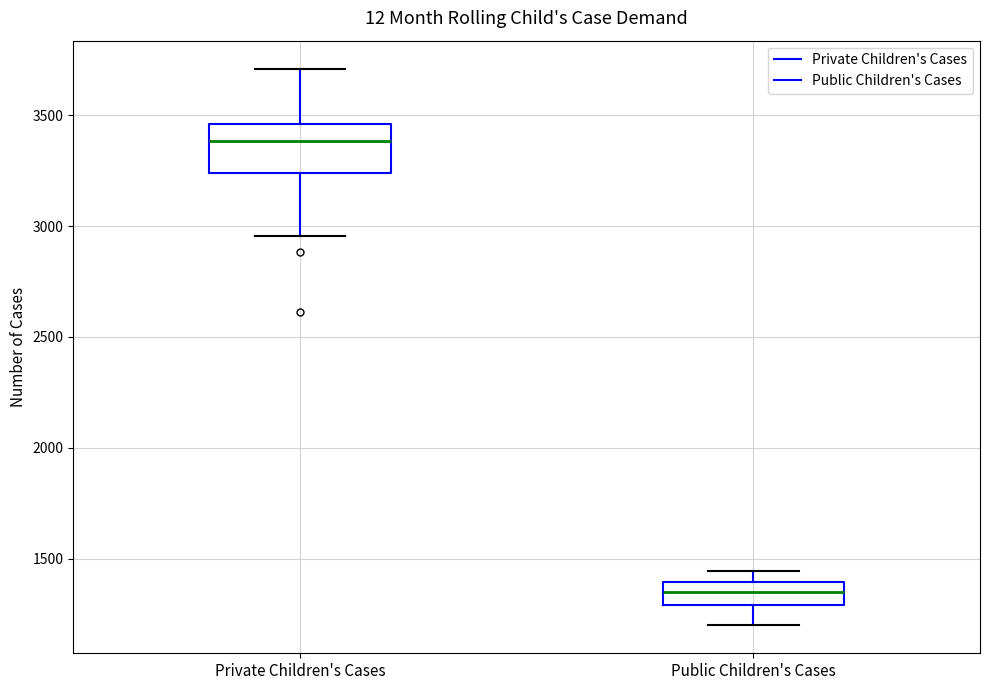

Reading left to right, read every box against the y-axis: the position of its median line, the range the box covers, and the ends of its whiskers. The values are not printed on the chart, so give them approximately, as read against the axis.

Private Children's Cases: median 3400, box 3250 to 3450, whiskers 2950 to 3700
Public Children's Cases: median 1350, box 1300 to 1400, whiskers 1200 to 1450